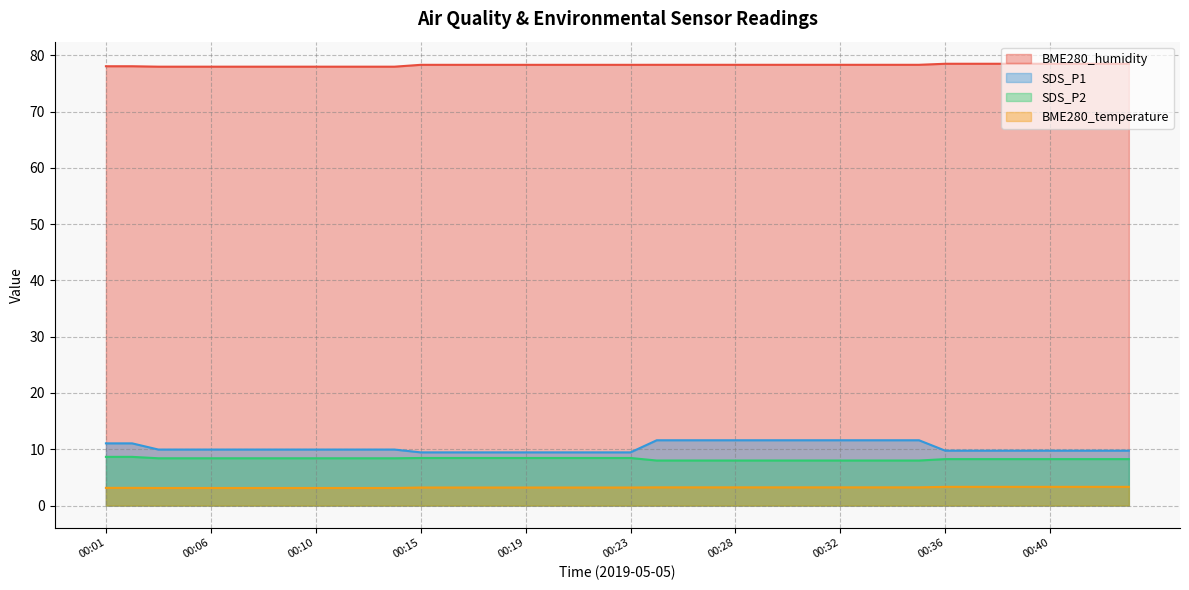

What is the value of the BME280_temperature point at the 5th from the left?

3.1